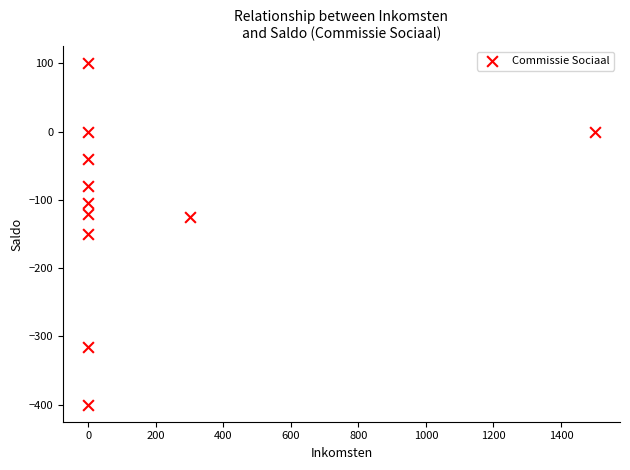

What is the average X value?

163.6